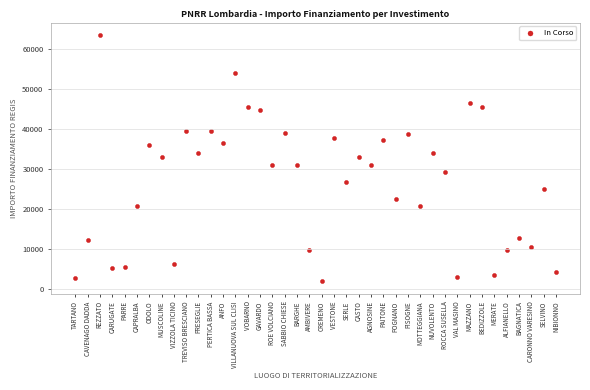

What is the range of Y values (max minus min)?

61597